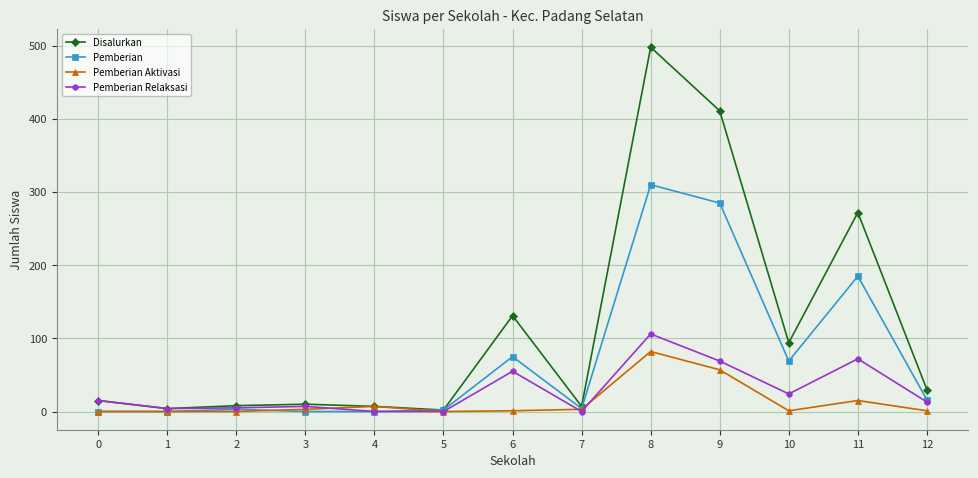

What value does the Pemberian Relaksasi series have at 11?

72